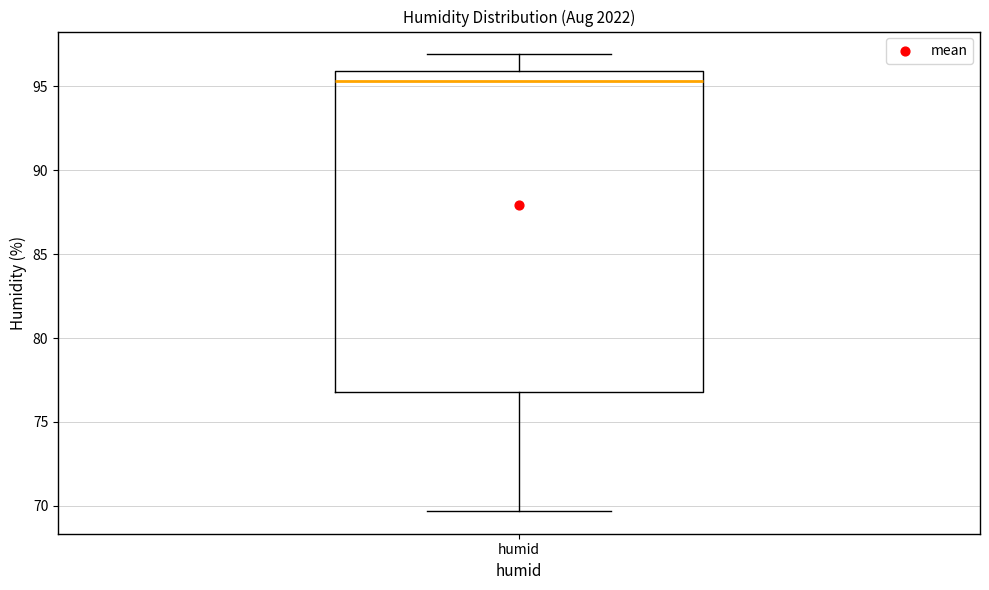

Where does the median line of the box for humid sit on the y-axis? The values are not printed on the chart, so give them approximately, as read against the axis.

95.5